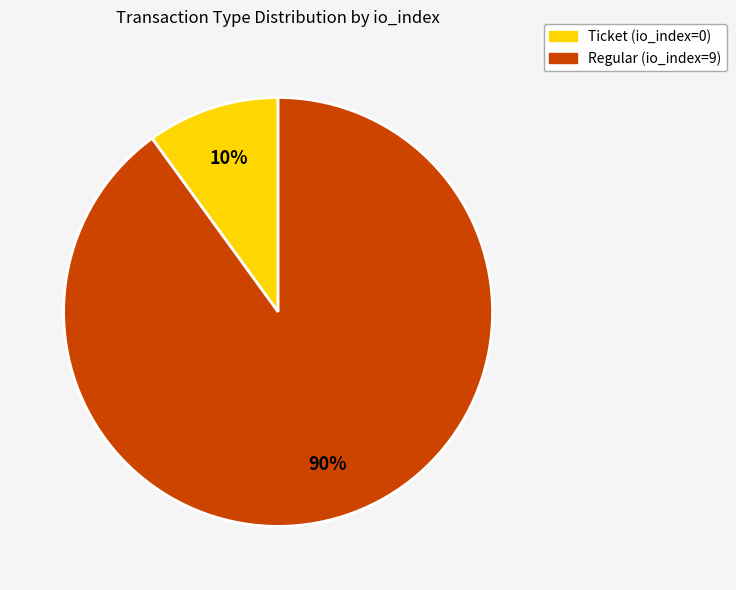

How many slices are in this pie chart?

2